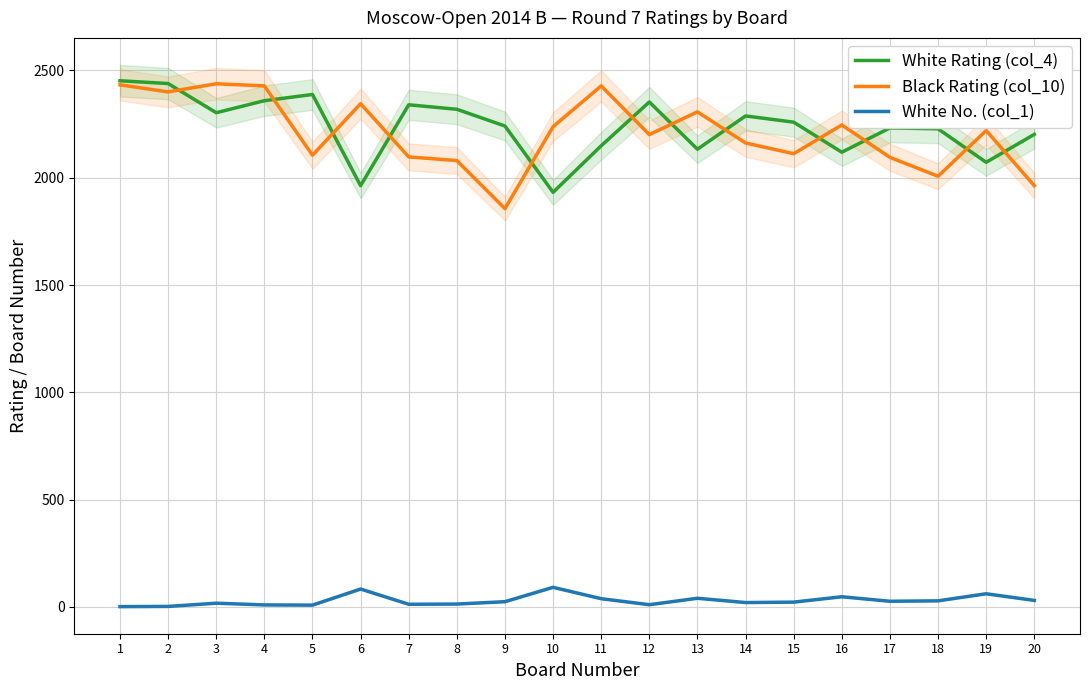

Is this an area chart (filled region under the line)?

No